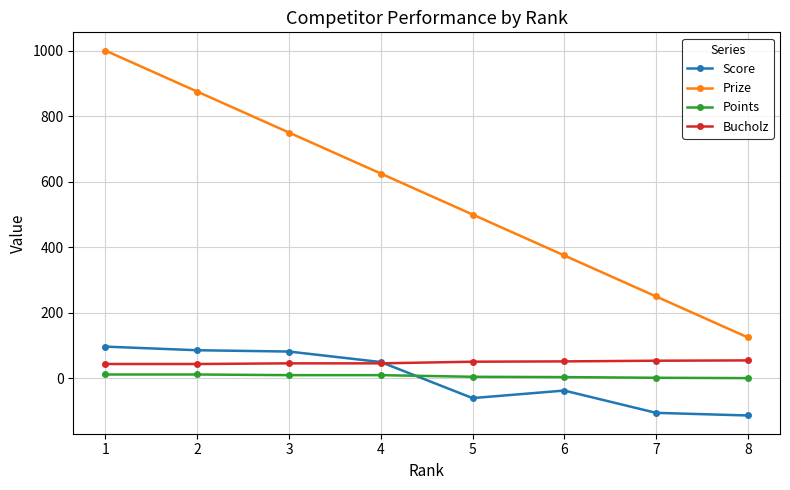

Does the chart have visible grid lines?

Yes